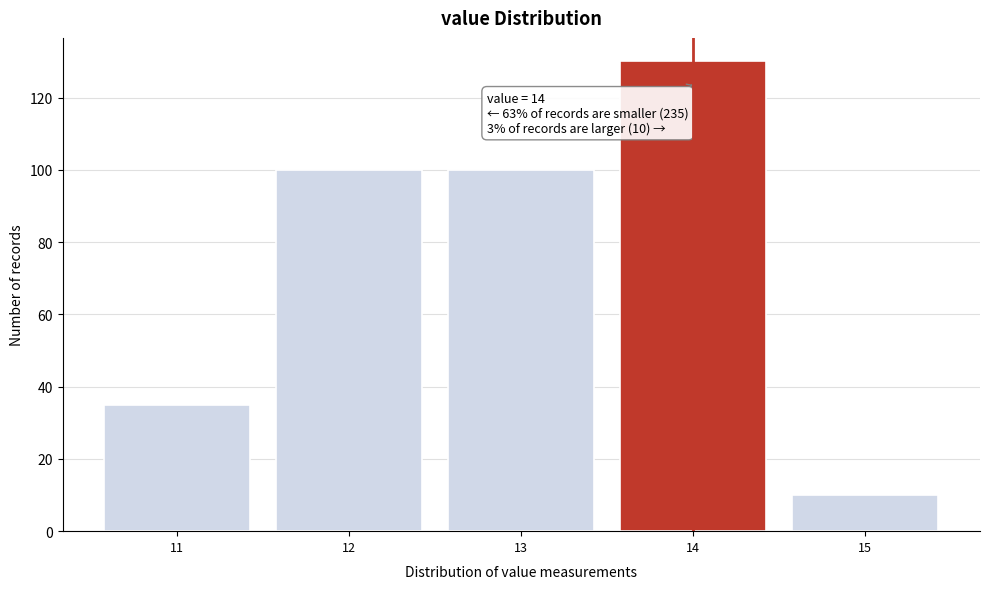

Which range on the x-axis has the tallest bar?

13.5 to 14.5